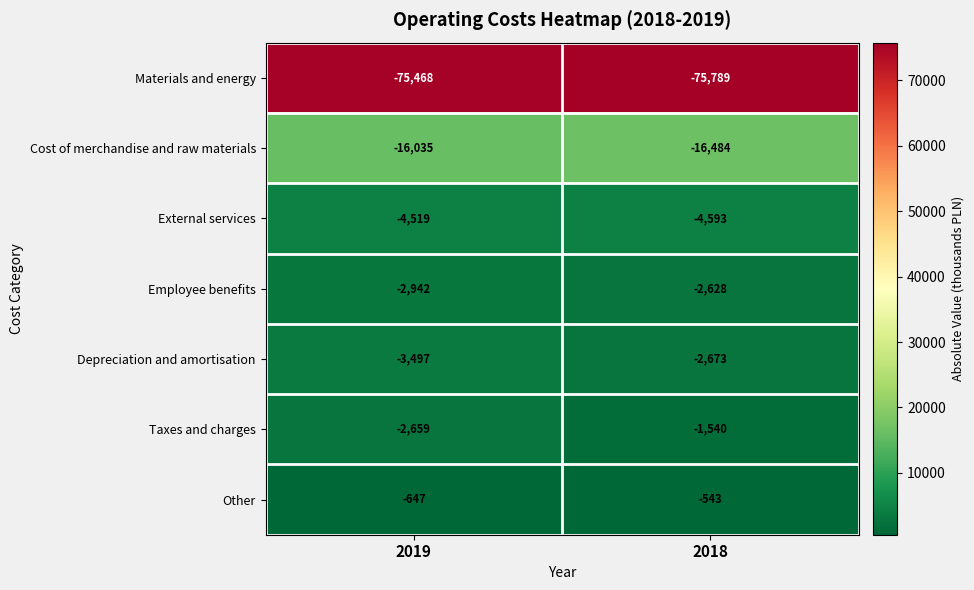

Rank the series by their maximum value, from highest to lowest.

Other, Taxes and charges, Employee benefits, Depreciation and amortisation, External services, Cost of merchandise and raw materials, Materials and energy